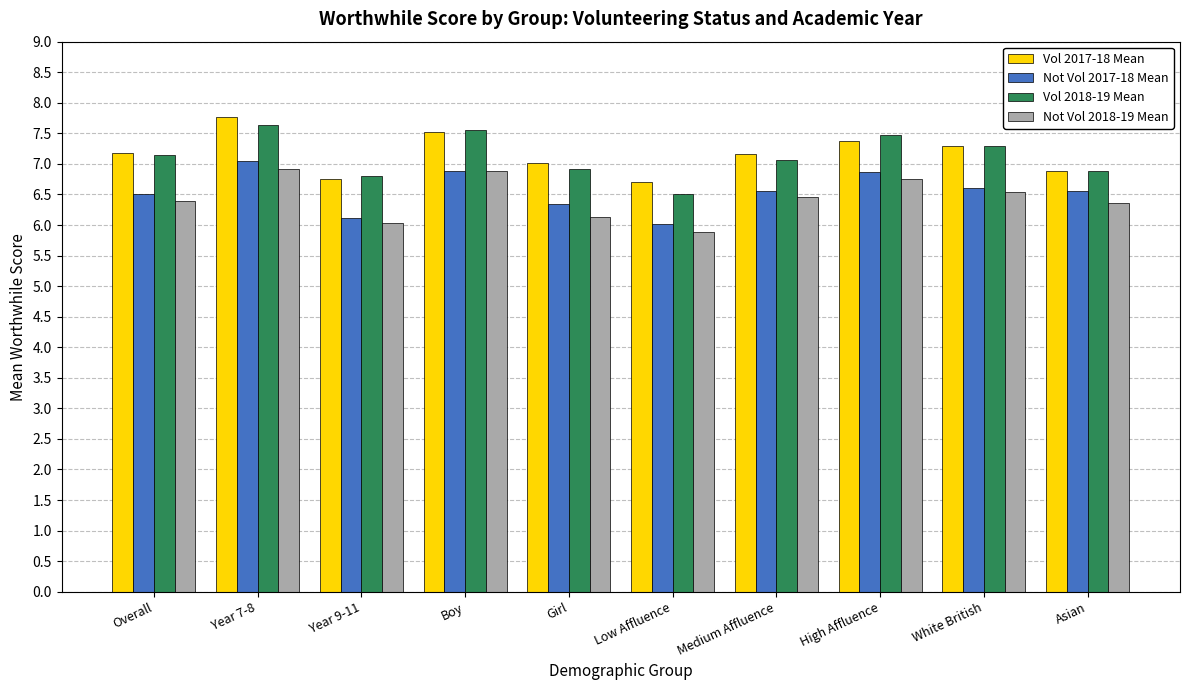

Is the value of Vol 2018-19 Mean at Asian greater than the value of Not Vol 2017-18 Mean at Low Affluence?

Yes